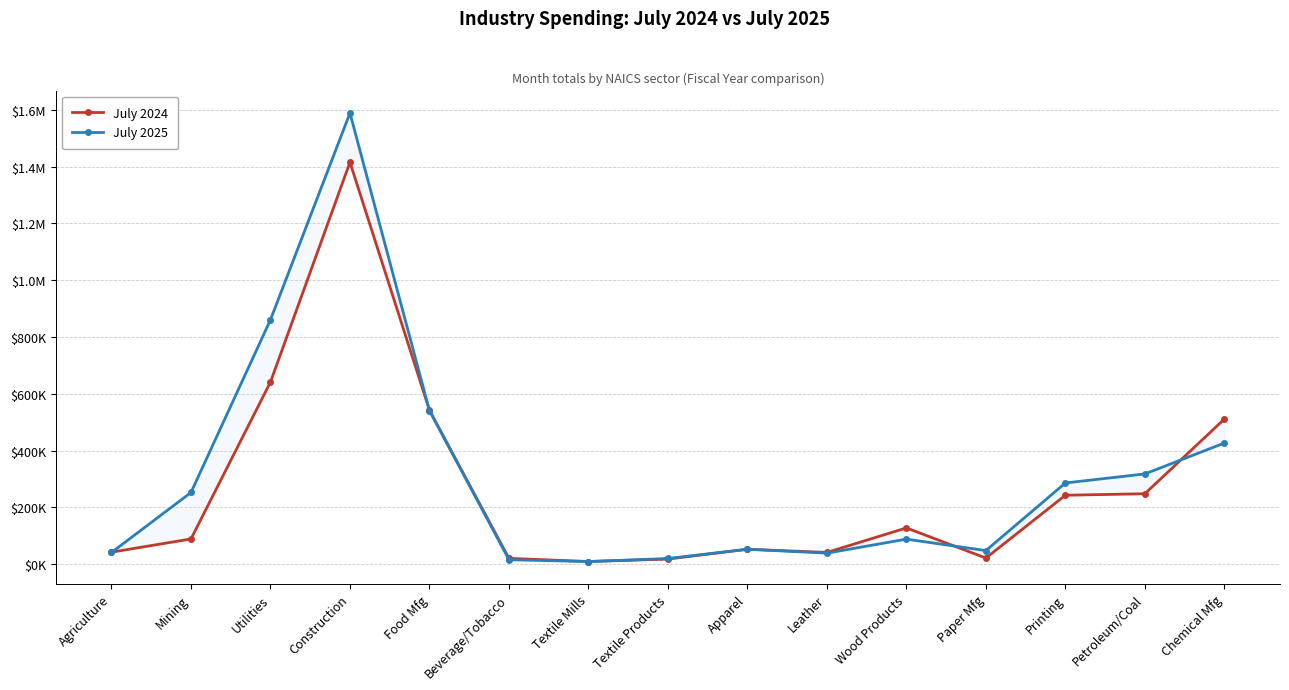

What is the sum of the July 2024 values at Apparel and Textile Mills?

61750.2